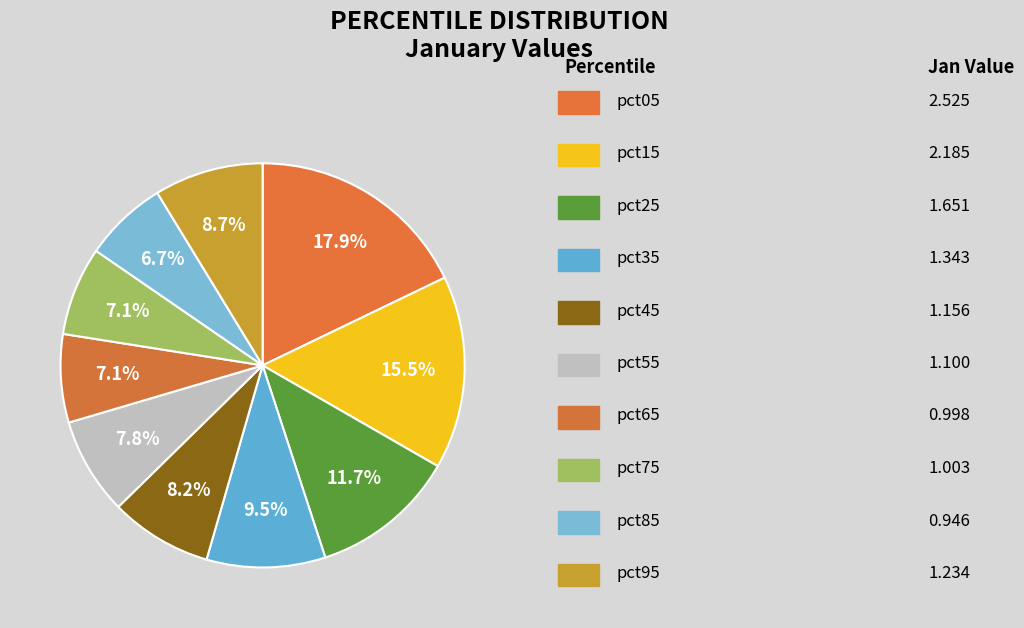

How many segments does this pie chart have?

10